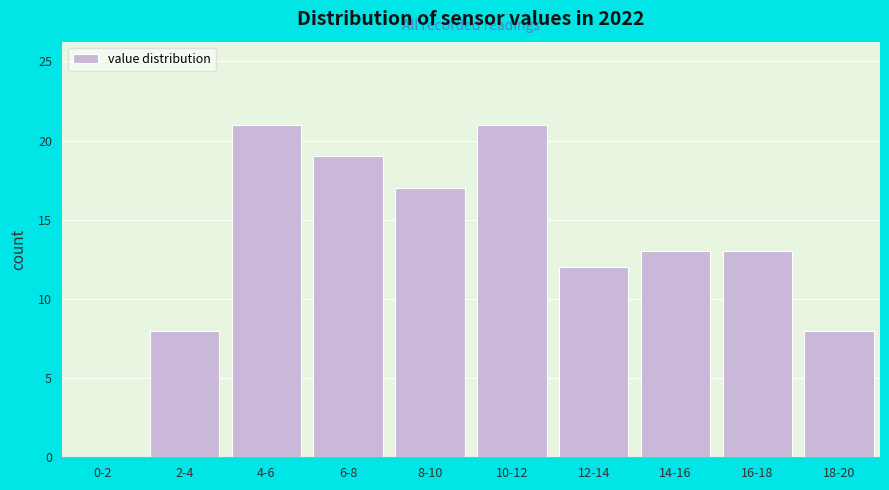

Reading left to right, list all the values displayed in this chart.

0-2=0	2-4=8	4-6=21	6-8=19	8-10=17	10-12=21	12-14=12	14-16=13	16-18=13	18-20=8